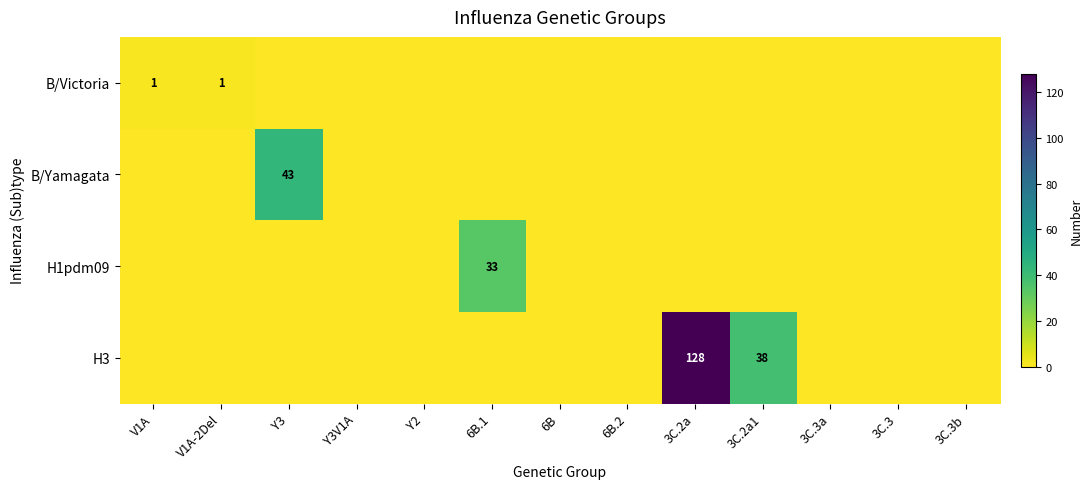

At which category is the sum across all series the highest?

3C.2a